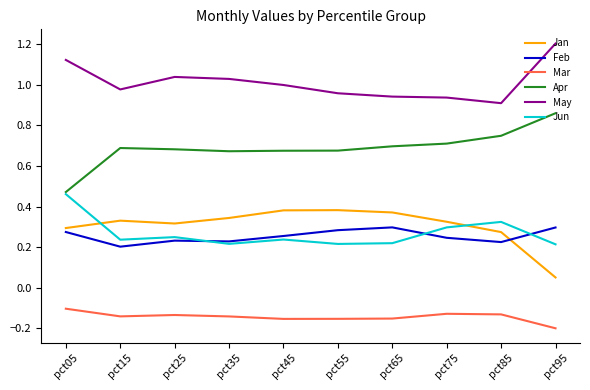

The Apr series shows 0.7 at pct85. True or false?

True